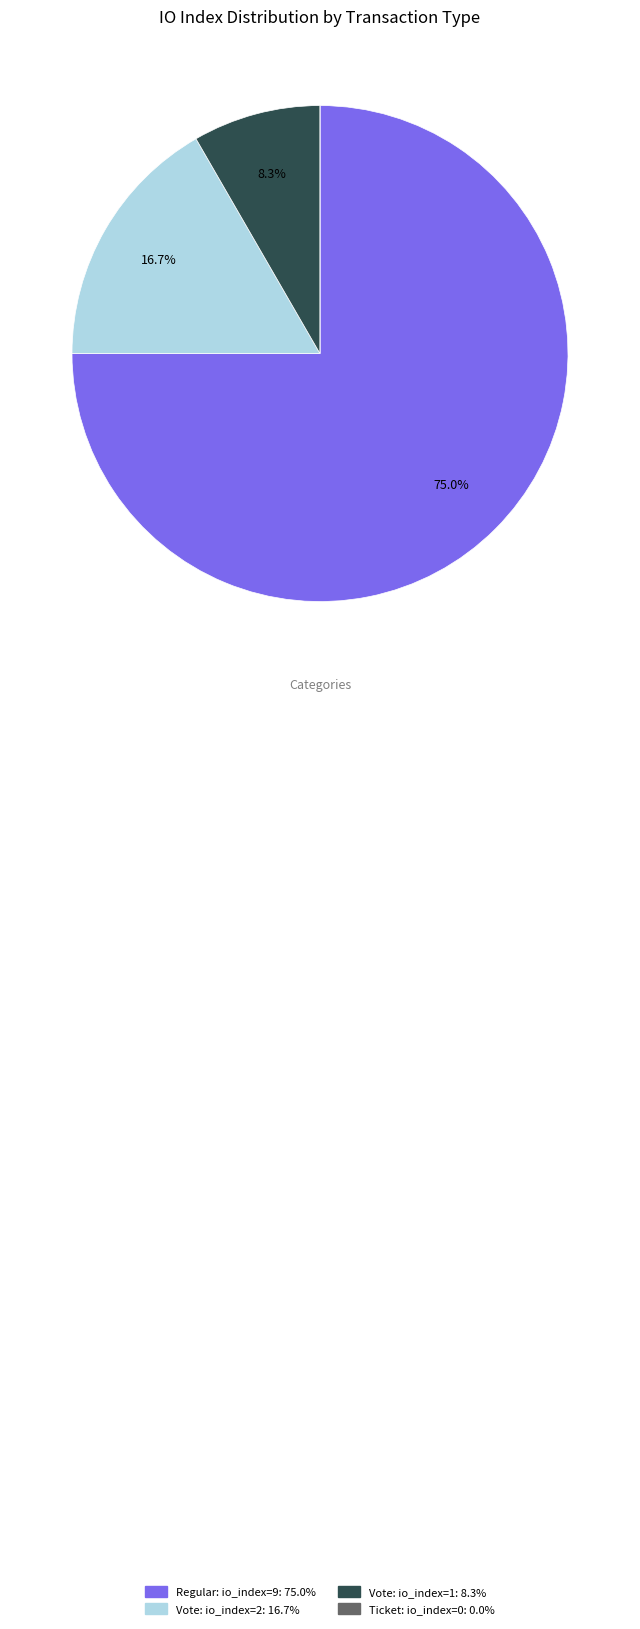

Is there any slice that represents more than half of the pie?

Yes